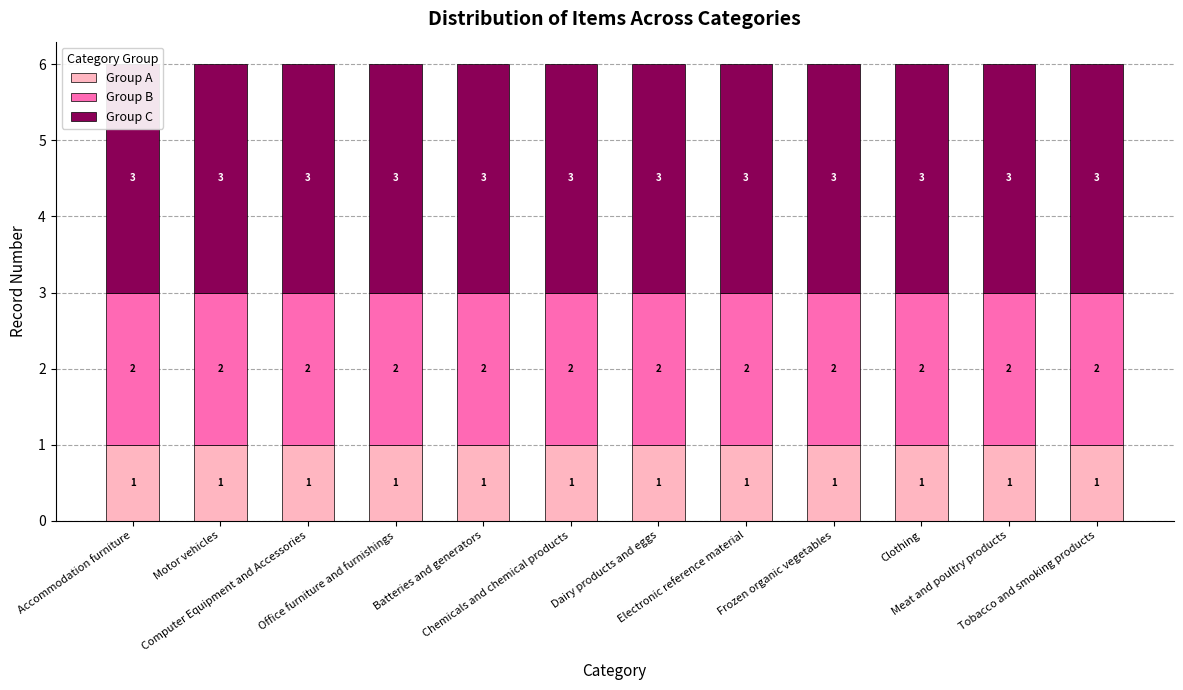

What is the label of the 10th bar from the right?

Computer Equipment and Accessories